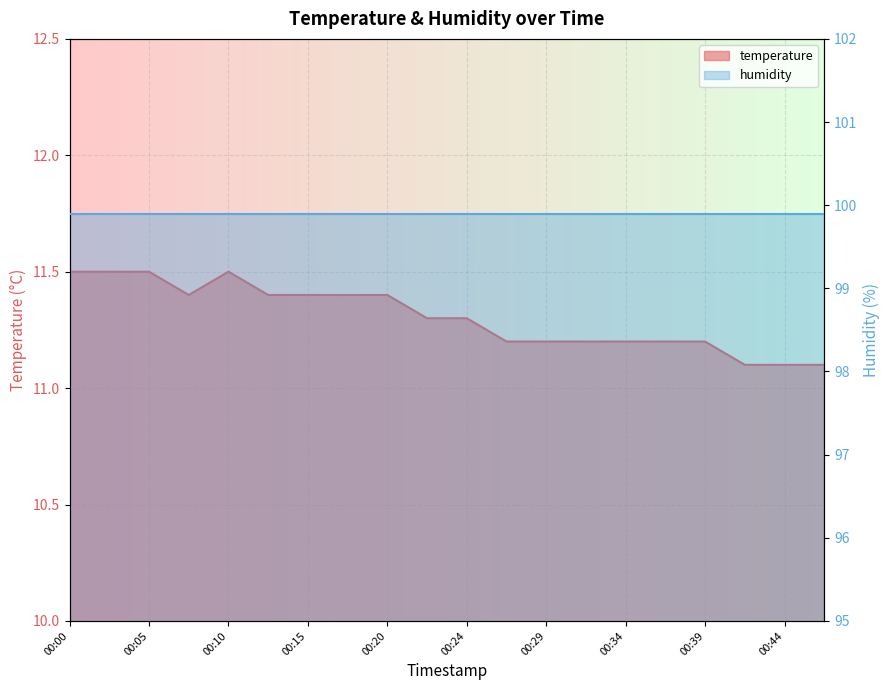

Where is the first local minimum?

00:07